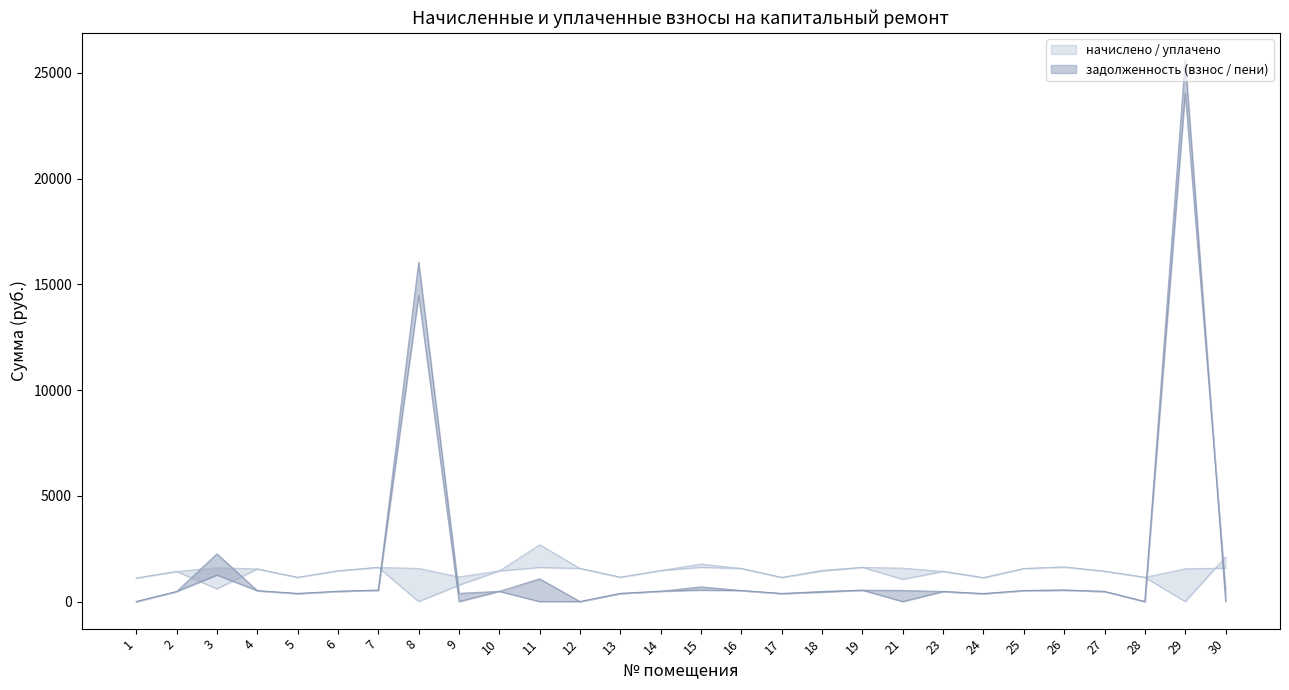

How many lines are shown in the chart?

4